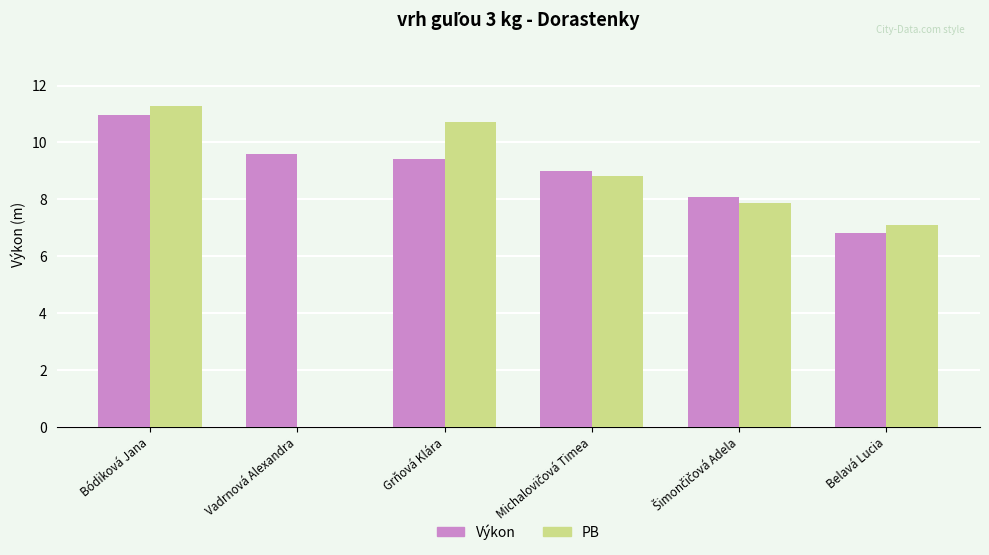

What is the sum of the Výkon values at Vadrnová Alexandra and Bódiková Jana?

20.6